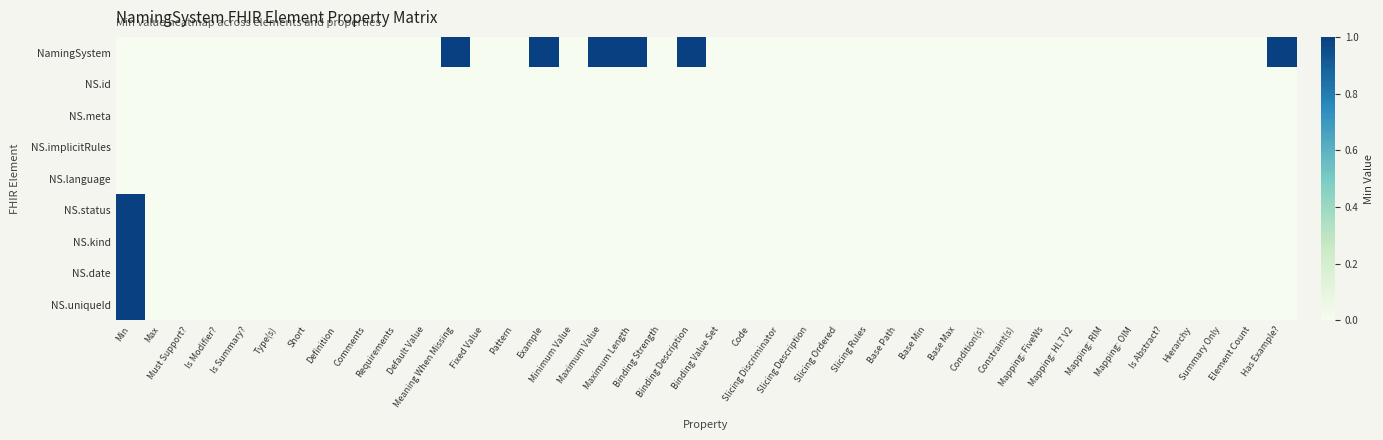

Reading left to right, extract all data points from this chart.

NamingSystem: Min=0	Max=0	Must Support?=0	Is Modifier?=0	Is Summary?=0	Type(s)=0	Short=0	Definition=0	Comments=0	Requirements=0	Default Value=0	Meaning When Missing=1	Fixed Value=0	Pattern=0	Example=1	Minimum Value=0	Maximum Value=1	Maximum Length=1	Binding Strength=0	Binding Description=1	Binding Value Set=0	Code=0	Slicing Discriminator=0	Slicing Description=0	Slicing Ordered=0	Slicing Rules=0	Base Path=0	Base Min=0	Base Max=0	Condition(s)=0	Constraint(s)=0	Mapping: FiveWs=0	Mapping: HL7 V2=0	Mapping: RIM=0	Mapping: OIM=0	Is Abstract?=0	Hierarchy=0	Summary Only=0	Element Count=0	Has Example?=1
NS.id: Min=0	Max=0	Must Support?=0	Is Modifier?=0	Is Summary?=0	Type(s)=0	Short=0	Definition=0	Comments=0	Requirements=0	Default Value=0	Meaning When Missing=0	Fixed Value=0	Pattern=0	Example=0	Minimum Value=0	Maximum Value=0	Maximum Length=0	Binding Strength=0	Binding Description=0	Binding Value Set=0	Code=0	Slicing Discriminator=0	Slicing Description=0	Slicing Ordered=0	Slicing Rules=0	Base Path=0	Base Min=0	Base Max=0	Condition(s)=0	Constraint(s)=0	Mapping: FiveWs=0	Mapping: HL7 V2=0	Mapping: RIM=0	Mapping: OIM=0	Is Abstract?=0	Hierarchy=0	Summary Only=0	Element Count=0	Has Example?=0
NS.meta: Min=0	Max=0	Must Support?=0	Is Modifier?=0	Is Summary?=0	Type(s)=0	Short=0	Definition=0	Comments=0	Requirements=0	Default Value=0	Meaning When Missing=0	Fixed Value=0	Pattern=0	Example=0	Minimum Value=0	Maximum Value=0	Maximum Length=0	Binding Strength=0	Binding Description=0	Binding Value Set=0	Code=0	Slicing Discriminator=0	Slicing Description=0	Slicing Ordered=0	Slicing Rules=0	Base Path=0	Base Min=0	Base Max=0	Condition(s)=0	Constraint(s)=0	Mapping: FiveWs=0	Mapping: HL7 V2=0	Mapping: RIM=0	Mapping: OIM=0	Is Abstract?=0	Hierarchy=0	Summary Only=0	Element Count=0	Has Example?=0
NS.implicitRules: Min=0	Max=0	Must Support?=0	Is Modifier?=0	Is Summary?=0	Type(s)=0	Short=0	Definition=0	Comments=0	Requirements=0	Default Value=0	Meaning When Missing=0	Fixed Value=0	Pattern=0	Example=0	Minimum Value=0	Maximum Value=0	Maximum Length=0	Binding Strength=0	Binding Description=0	Binding Value Set=0	Code=0	Slicing Discriminator=0	Slicing Description=0	Slicing Ordered=0	Slicing Rules=0	Base Path=0	Base Min=0	Base Max=0	Condition(s)=0	Constraint(s)=0	Mapping: FiveWs=0	Mapping: HL7 V2=0	Mapping: RIM=0	Mapping: OIM=0	Is Abstract?=0	Hierarchy=0	Summary Only=0	Element Count=0	Has Example?=0
NS.language: Min=0	Max=0	Must Support?=0	Is Modifier?=0	Is Summary?=0	Type(s)=0	Short=0	Definition=0	Comments=0	Requirements=0	Default Value=0	Meaning When Missing=0	Fixed Value=0	Pattern=0	Example=0	Minimum Value=0	Maximum Value=0	Maximum Length=0	Binding Strength=0	Binding Description=0	Binding Value Set=0	Code=0	Slicing Discriminator=0	Slicing Description=0	Slicing Ordered=0	Slicing Rules=0	Base Path=0	Base Min=0	Base Max=0	Condition(s)=0	Constraint(s)=0	Mapping: FiveWs=0	Mapping: HL7 V2=0	Mapping: RIM=0	Mapping: OIM=0	Is Abstract?=0	Hierarchy=0	Summary Only=0	Element Count=0	Has Example?=0
NS.status: Min=1	Max=0	Must Support?=0	Is Modifier?=0	Is Summary?=0	Type(s)=0	Short=0	Definition=0	Comments=0	Requirements=0	Default Value=0	Meaning When Missing=0	Fixed Value=0	Pattern=0	Example=0	Minimum Value=0	Maximum Value=0	Maximum Length=0	Binding Strength=0	Binding Description=0	Binding Value Set=0	Code=0	Slicing Discriminator=0	Slicing Description=0	Slicing Ordered=0	Slicing Rules=0	Base Path=0	Base Min=0	Base Max=0	Condition(s)=0	Constraint(s)=0	Mapping: FiveWs=0	Mapping: HL7 V2=0	Mapping: RIM=0	Mapping: OIM=0	Is Abstract?=0	Hierarchy=0	Summary Only=0	Element Count=0	Has Example?=0
NS.kind: Min=1	Max=0	Must Support?=0	Is Modifier?=0	Is Summary?=0	Type(s)=0	Short=0	Definition=0	Comments=0	Requirements=0	Default Value=0	Meaning When Missing=0	Fixed Value=0	Pattern=0	Example=0	Minimum Value=0	Maximum Value=0	Maximum Length=0	Binding Strength=0	Binding Description=0	Binding Value Set=0	Code=0	Slicing Discriminator=0	Slicing Description=0	Slicing Ordered=0	Slicing Rules=0	Base Path=0	Base Min=0	Base Max=0	Condition(s)=0	Constraint(s)=0	Mapping: FiveWs=0	Mapping: HL7 V2=0	Mapping: RIM=0	Mapping: OIM=0	Is Abstract?=0	Hierarchy=0	Summary Only=0	Element Count=0	Has Example?=0
NS.date: Min=1	Max=0	Must Support?=0	Is Modifier?=0	Is Summary?=0	Type(s)=0	Short=0	Definition=0	Comments=0	Requirements=0	Default Value=0	Meaning When Missing=0	Fixed Value=0	Pattern=0	Example=0	Minimum Value=0	Maximum Value=0	Maximum Length=0	Binding Strength=0	Binding Description=0	Binding Value Set=0	Code=0	Slicing Discriminator=0	Slicing Description=0	Slicing Ordered=0	Slicing Rules=0	Base Path=0	Base Min=0	Base Max=0	Condition(s)=0	Constraint(s)=0	Mapping: FiveWs=0	Mapping: HL7 V2=0	Mapping: RIM=0	Mapping: OIM=0	Is Abstract?=0	Hierarchy=0	Summary Only=0	Element Count=0	Has Example?=0
NS.uniqueId: Min=1	Max=0	Must Support?=0	Is Modifier?=0	Is Summary?=0	Type(s)=0	Short=0	Definition=0	Comments=0	Requirements=0	Default Value=0	Meaning When Missing=0	Fixed Value=0	Pattern=0	Example=0	Minimum Value=0	Maximum Value=0	Maximum Length=0	Binding Strength=0	Binding Description=0	Binding Value Set=0	Code=0	Slicing Discriminator=0	Slicing Description=0	Slicing Ordered=0	Slicing Rules=0	Base Path=0	Base Min=0	Base Max=0	Condition(s)=0	Constraint(s)=0	Mapping: FiveWs=0	Mapping: HL7 V2=0	Mapping: RIM=0	Mapping: OIM=0	Is Abstract?=0	Hierarchy=0	Summary Only=0	Element Count=0	Has Example?=0